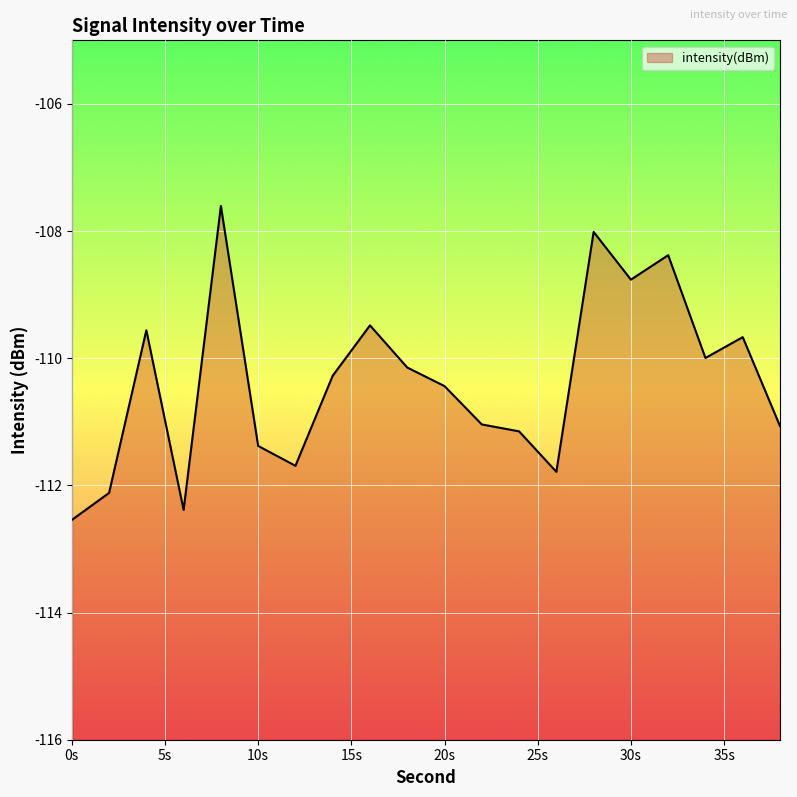

Is it true that the value at 19 is -26.9?

False